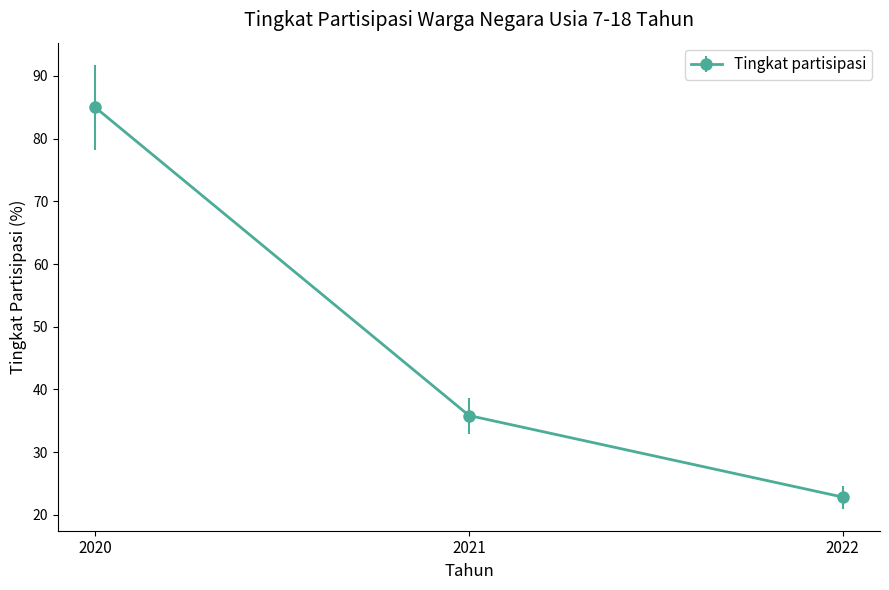

Reading left to right, extract all data points from this chart.

85.0	35.9	22.9